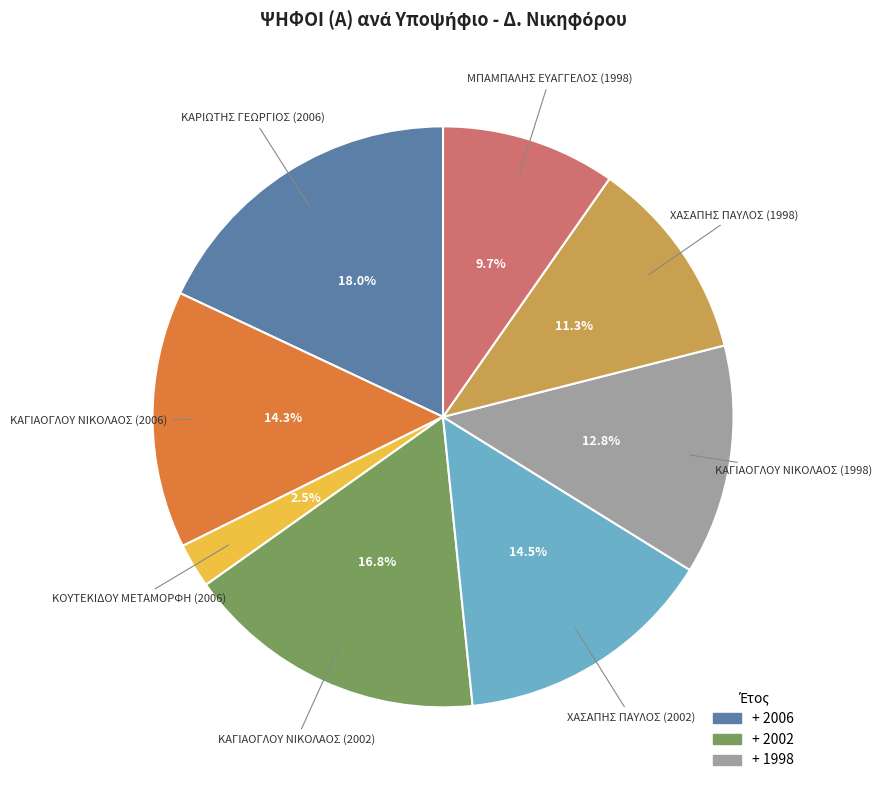

Is there a majority slice in this chart?

No